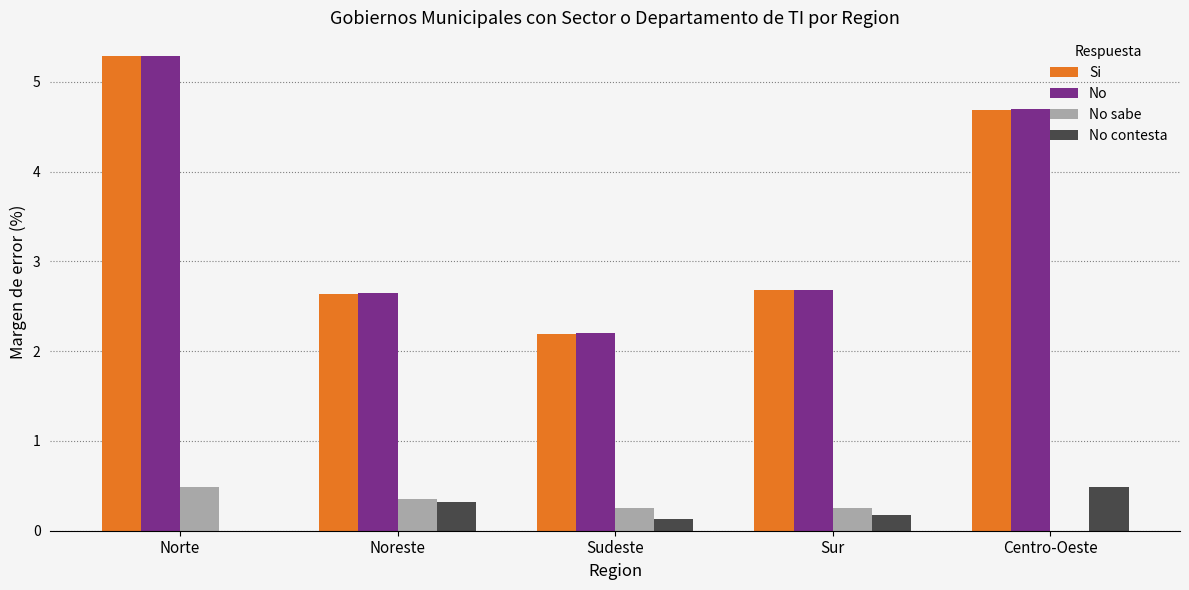

How many groups of bars are there?

5